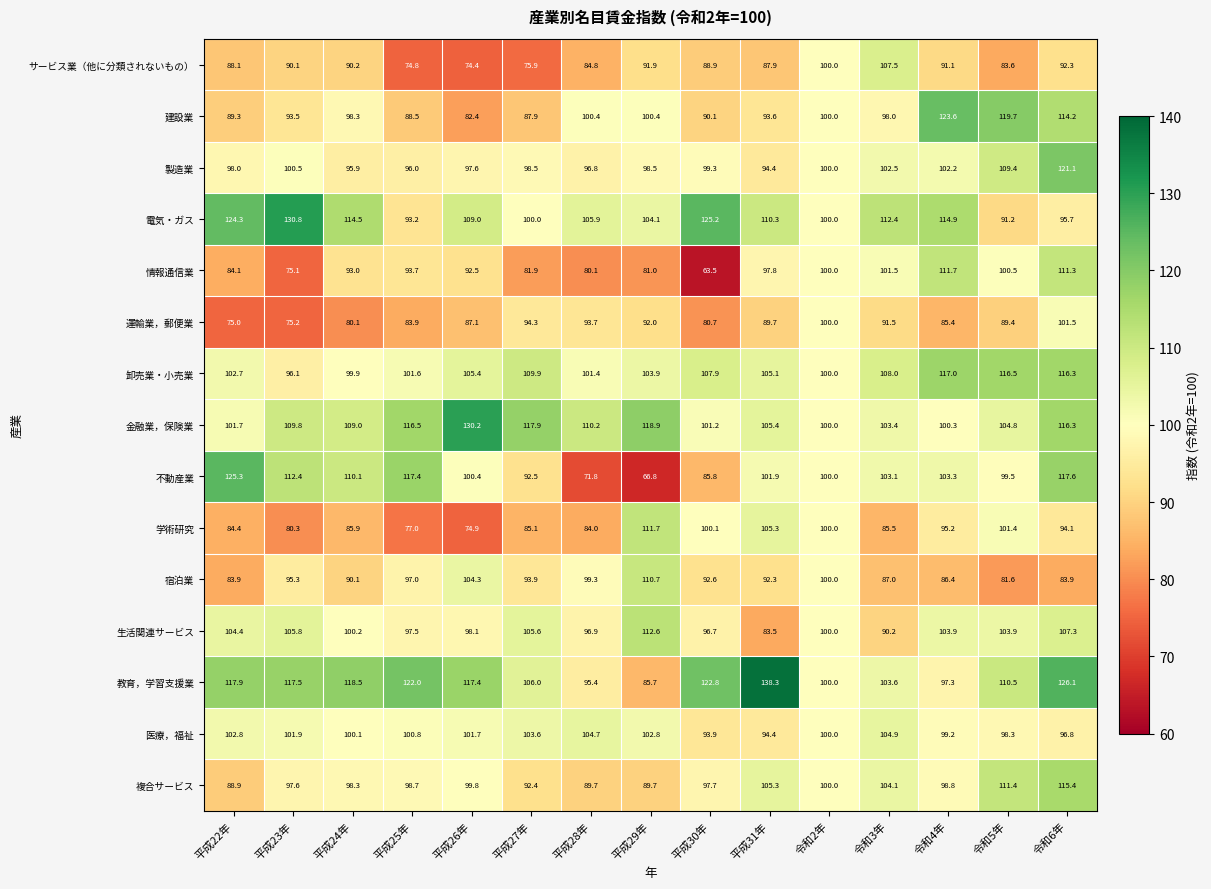

At which label does 建設業 reach its minimum?

平成26年